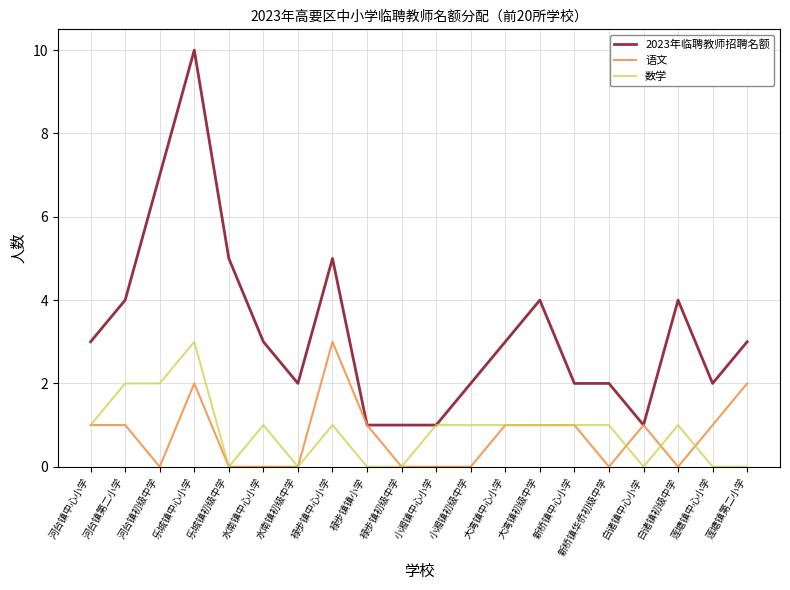

What is the sum of all 2023年临聘教师招聘名额 values?

65